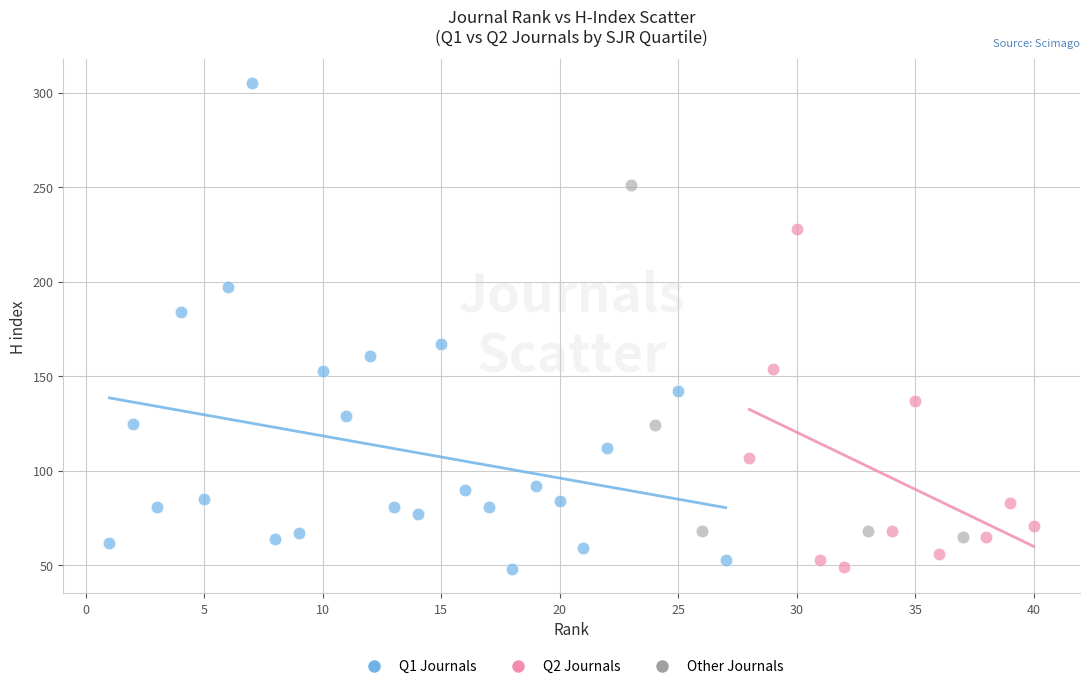

Which series contains the highest Y value?

Q1 Journals